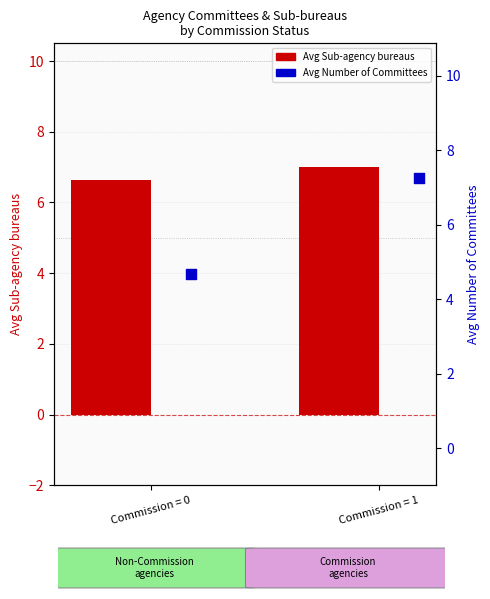

What are all the series names shown in the legend?

Avg Sub-agency bureaus, Avg Number of Committees